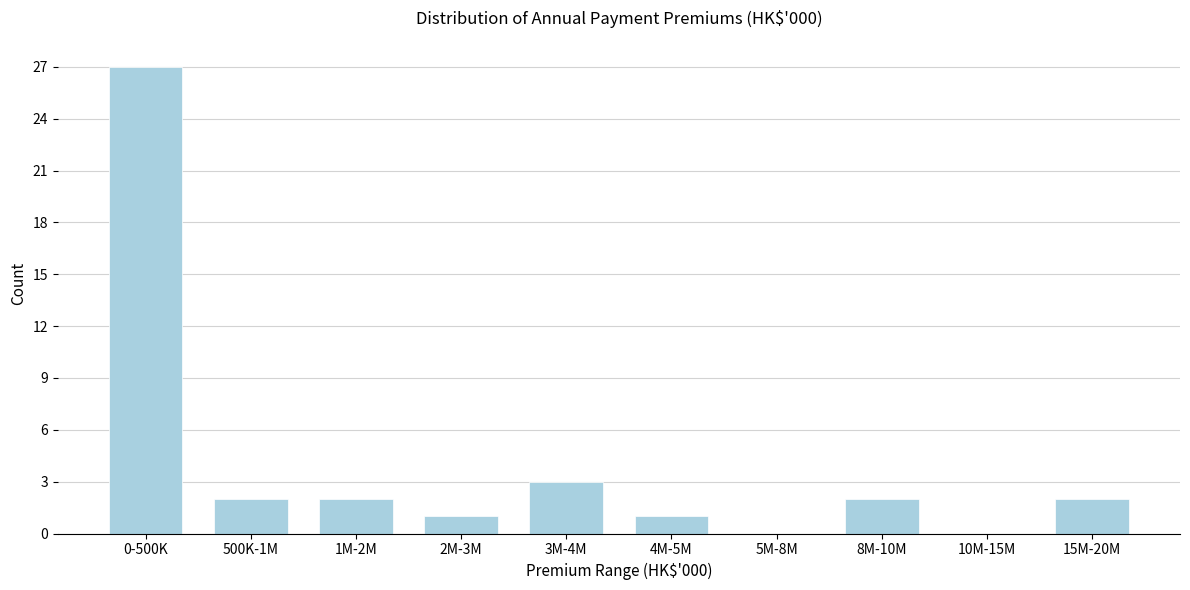

Reading left to right, transcribe all the data shown in this chart.

0-500K=27	500K-1M=2	1M-2M=2	2M-3M=1	3M-4M=3	4M-5M=1	5M-8M=0	8M-10M=2	10M-15M=0	15M-20M=2